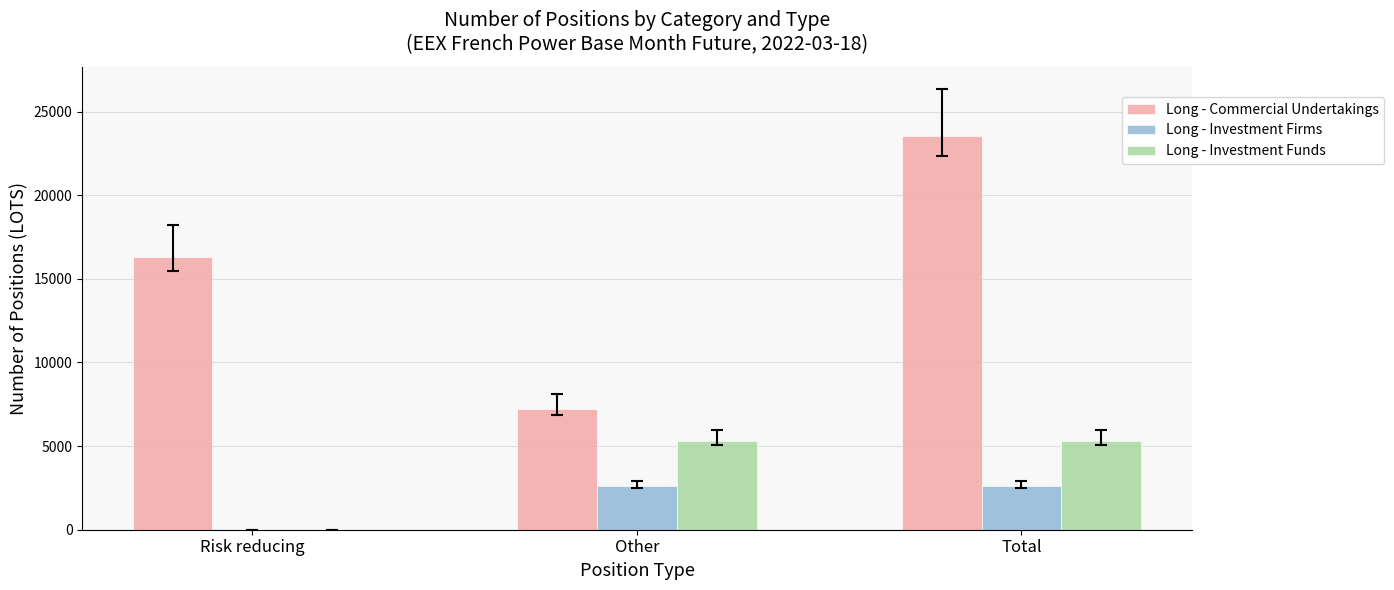

Which series changed the most between Risk reducing and Total?

Long - Commercial Undertakings